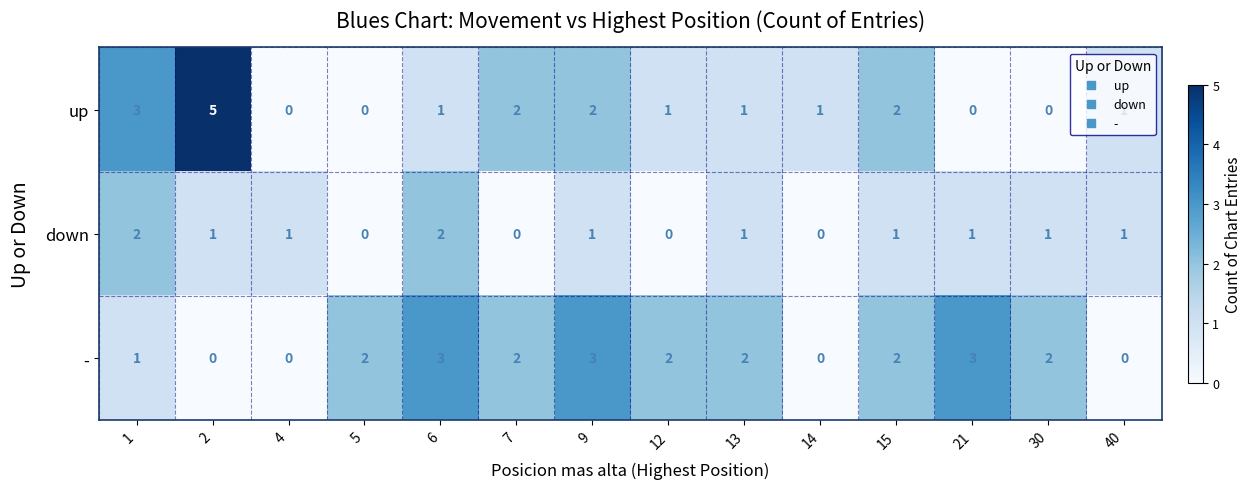

List the series in order of their overall mean, highest first.

-, up, down